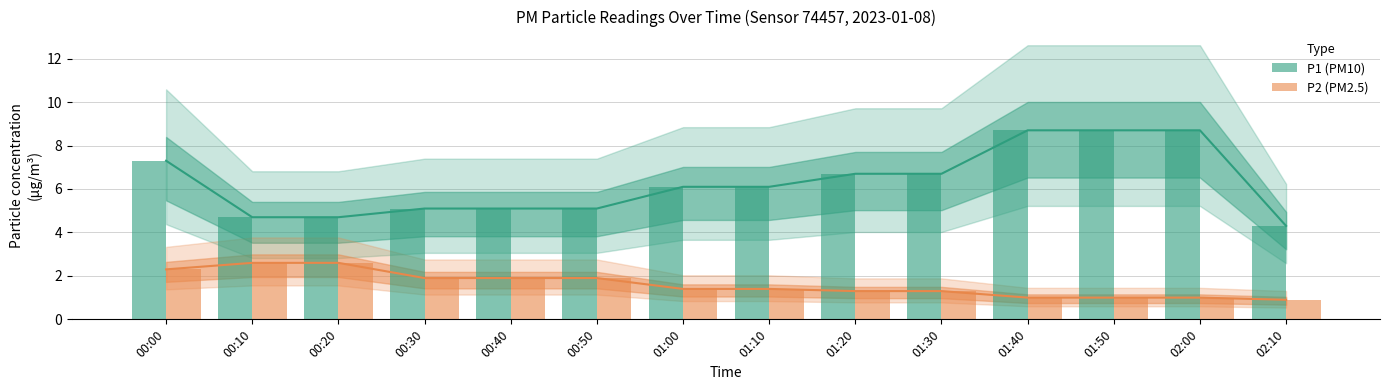

Is the value of P1 at 00:37 greater than the value of P2 at 00:37?

Yes